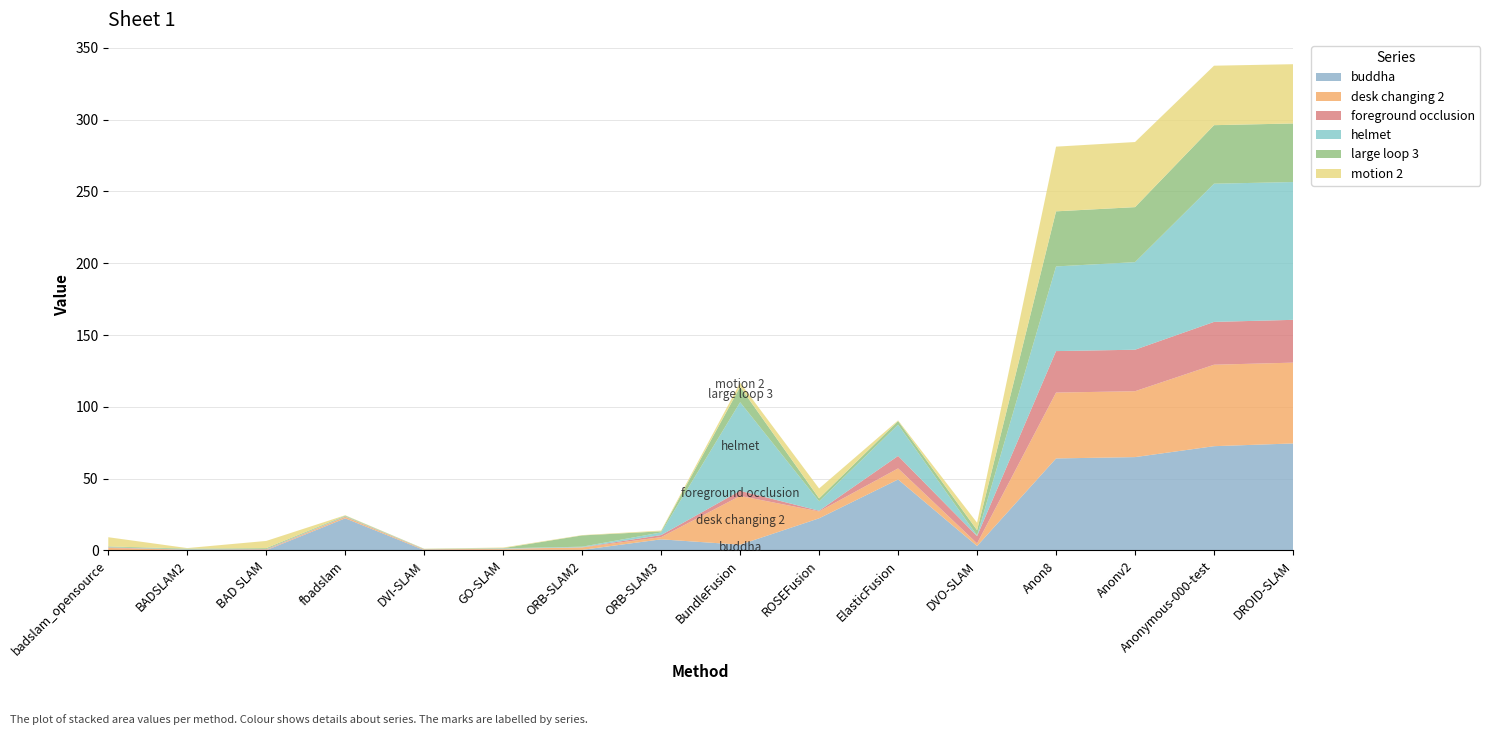

Reading right to left, extract all data points from this chart.

buddha: 74.5	72.6	65.0	64.1	3.1	49.4	22.4	4.0	7.7	0.4	0.5	0.2	22.4	0.2	0.1	0.1
desk changing 2: 56.3	56.7	45.9	45.9	1.8	7.7	4.8	34.0	1.6	1.7	0.6	0.5	1.1	0.3	0.2	1.6
foreground occlusion: 29.8	29.8	28.9	28.9	5.1	8.7	0.5	3.6	1.4	0.1	0.1	0.1	0.1	0.3	0.1	0.3
helmet: 96.0	96.2	61.0	59.0	0.4	21.8	6.6	61.7	1.8	0.4	0.3	0.2	0.3	0.2	0.3	0.2
large loop 3: 40.8	40.8	38.3	38.4	3.7	2.5	2.0	10.7	0.8	7.9	0.1	0.1	0.4	0.6	0.5	0.5
motion 2: 41.3	41.4	45.3	45.0	5.2	0.5	6.9	2.9	0.5	0.2	0.4	0.1	0.3	5.0	0.4	6.4